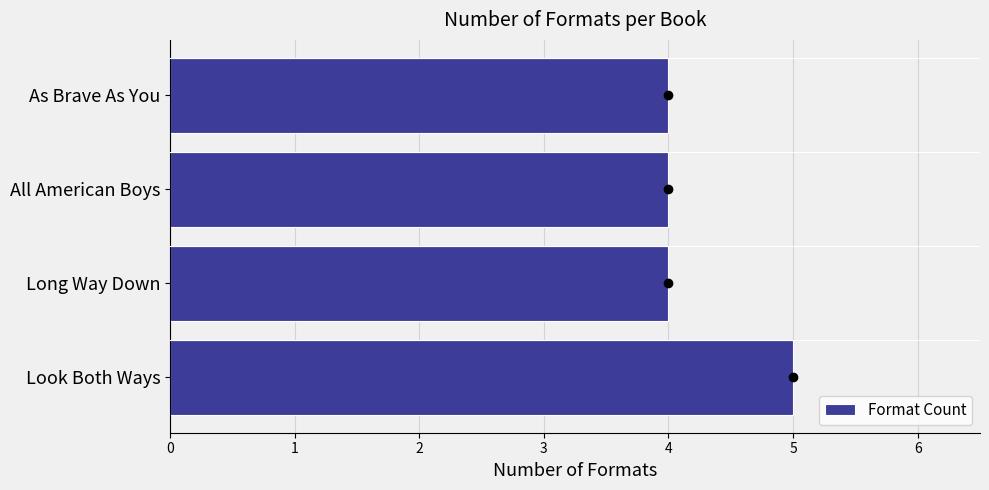

Does the chart contain any negative values?

No